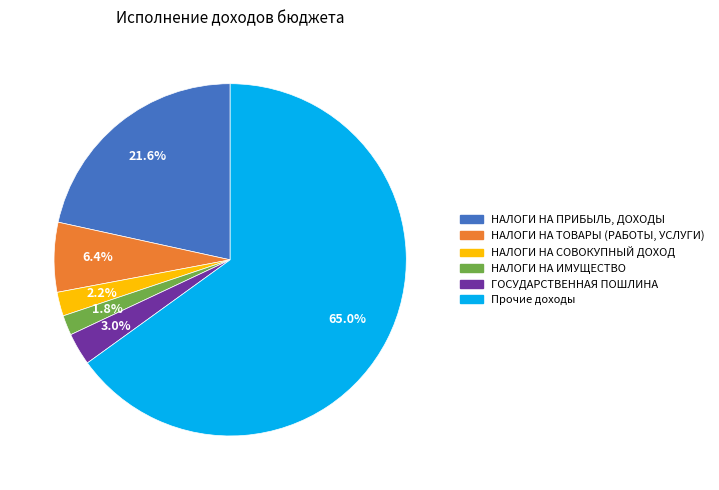

Which slice represents more than half of the pie?

Прочие доходы